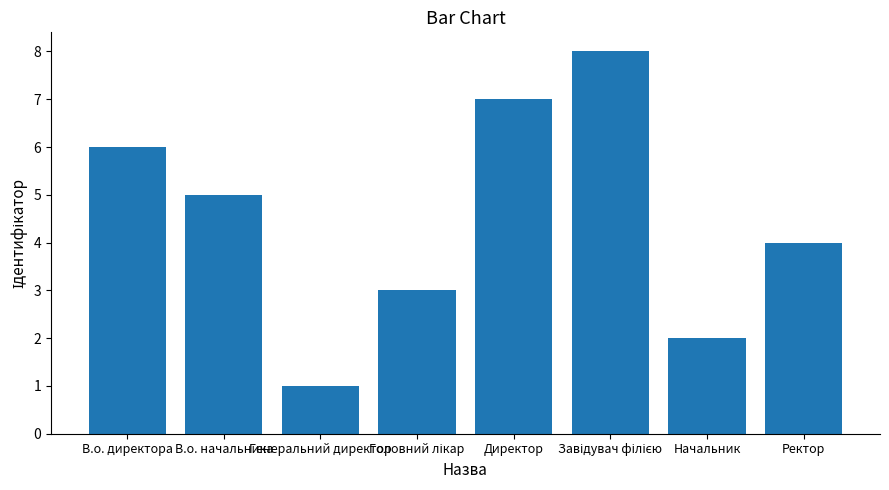

What is the minimum value shown in the chart?

1